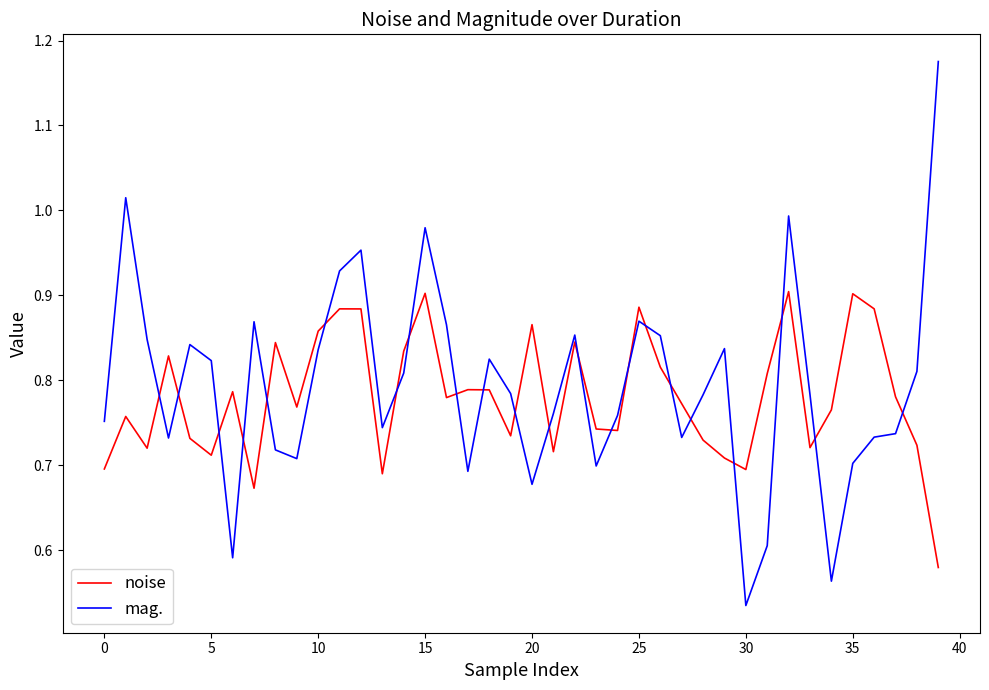

After their last crossing, which series has the higher values: mag. or noise?

mag.